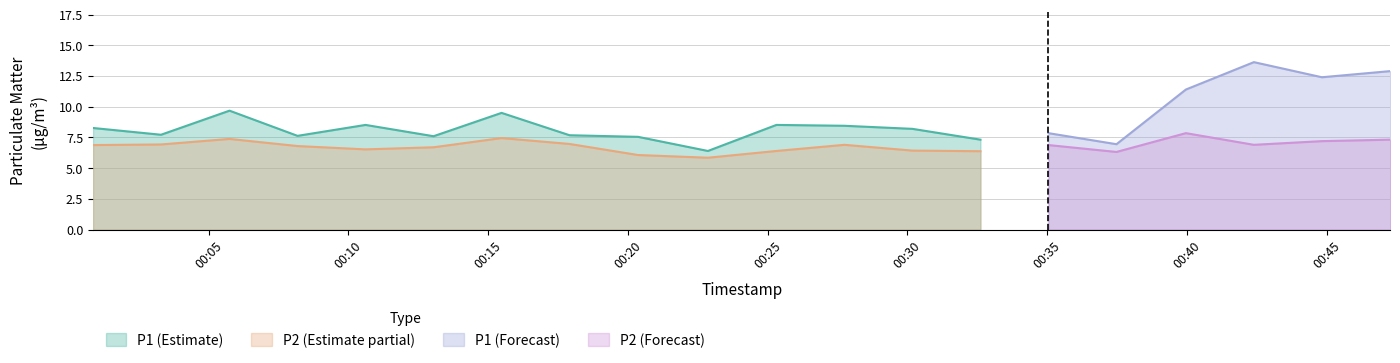

What is the average value of the P1 series?

8.9